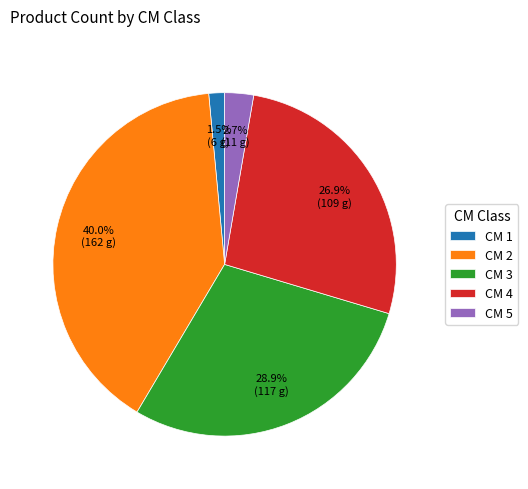

Is there a majority slice in this chart?

No